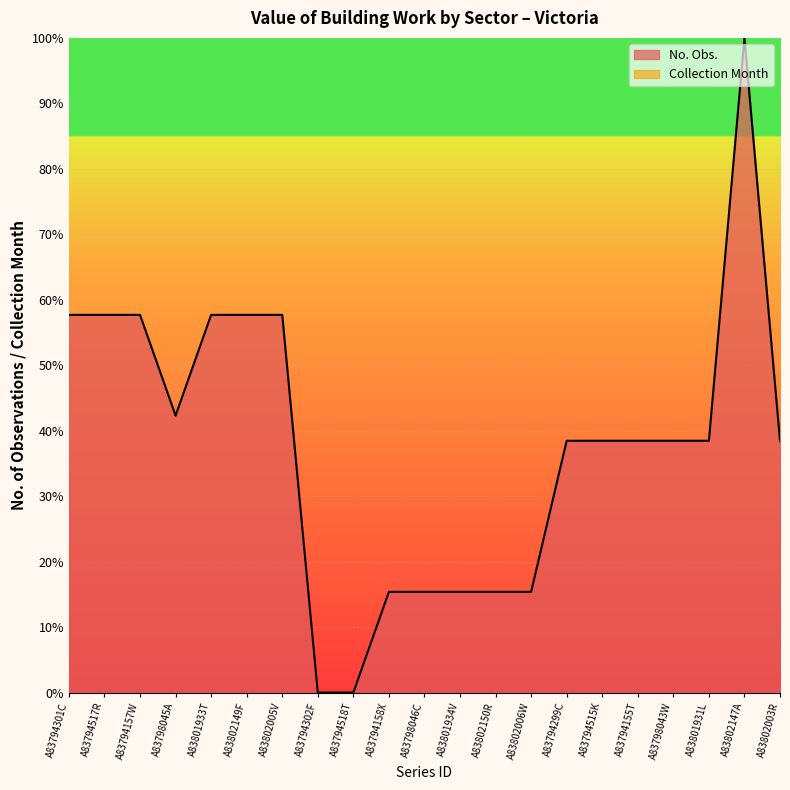

Reading left to right, list all the values displayed in this chart.

57.7	57.7	57.7	42.3	57.7	57.7	57.7	0.0	0.0	15.4	15.4	15.4	15.4	15.4	38.5	38.5	38.5	38.5	38.5	100.0	38.5